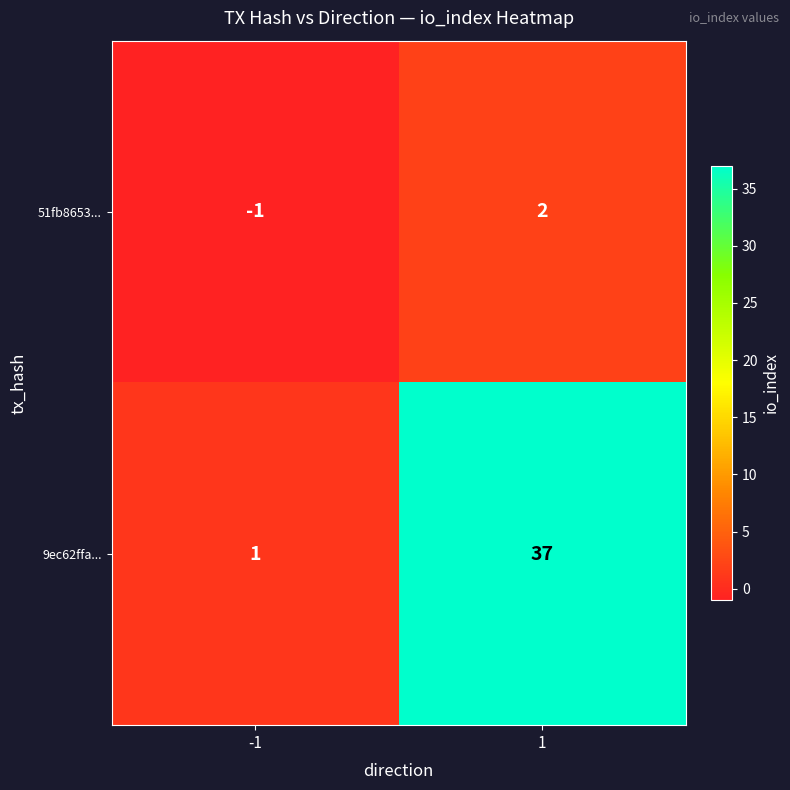

Reading right to left, list all the values displayed in this chart.

51fb8653...: 2	-1
9ec62ffa...: 37	1